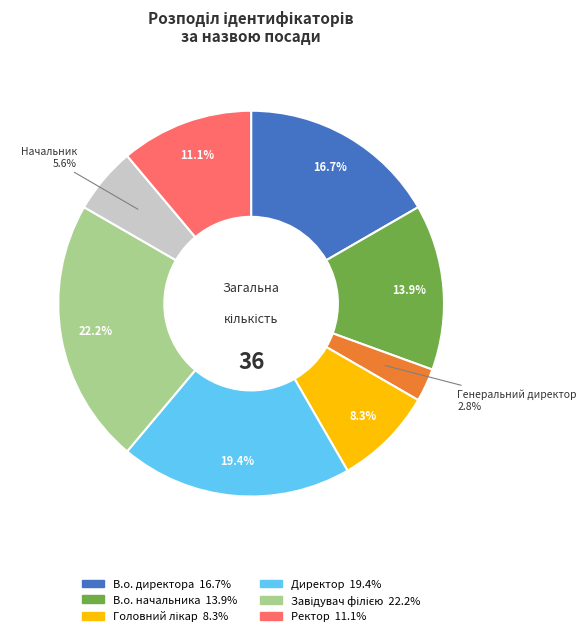

Count the number of slices in the pie.

8